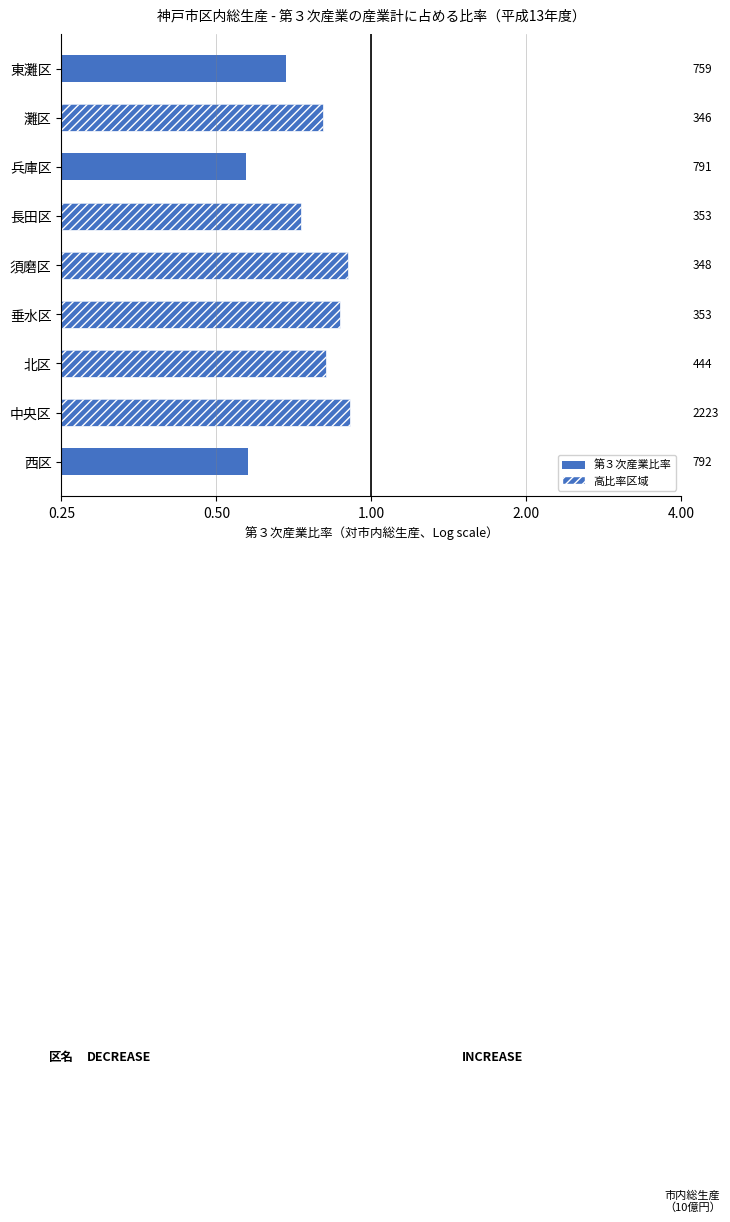

Count the values in the range 0 to 1.

9